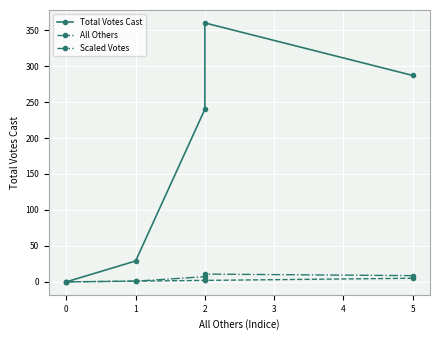

Count the number of data series in this chart.

3